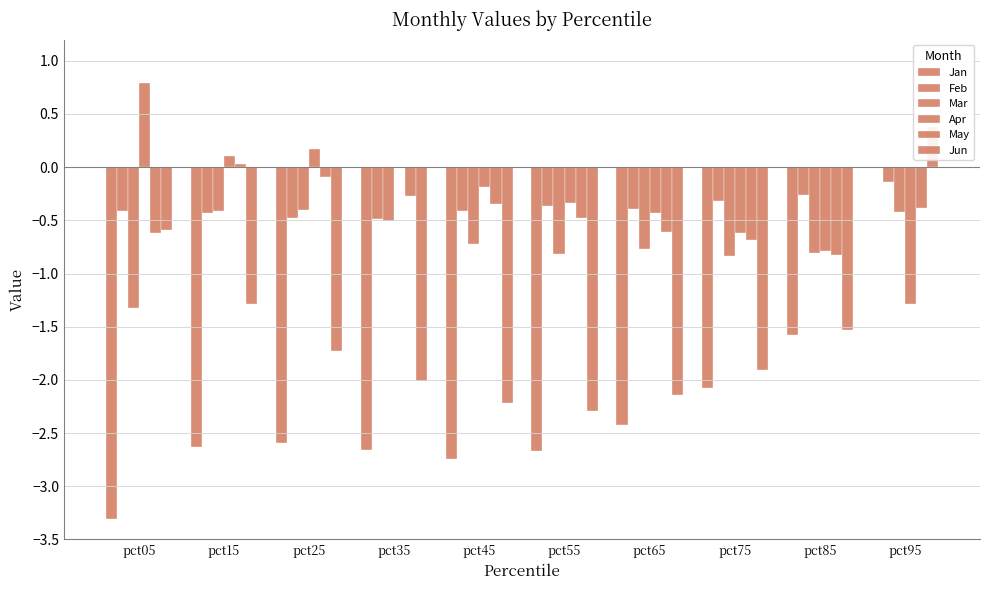

How many bars are there in each group?

6